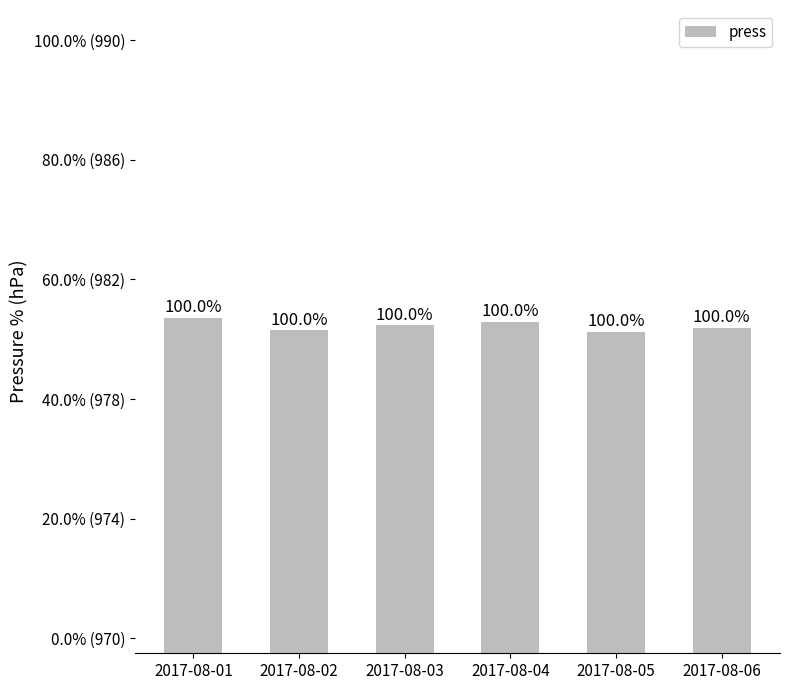

Is it true that the value at 2017-08-02 is 980.3?

True